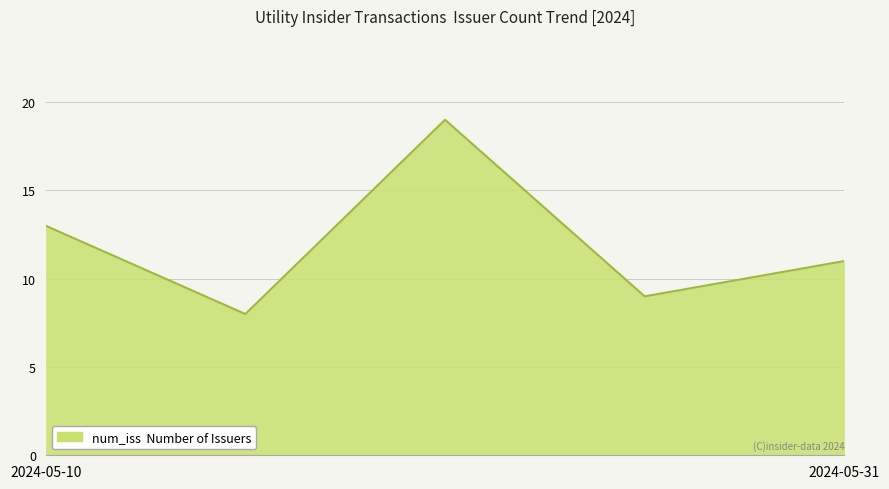

What is the sum of all values?

60